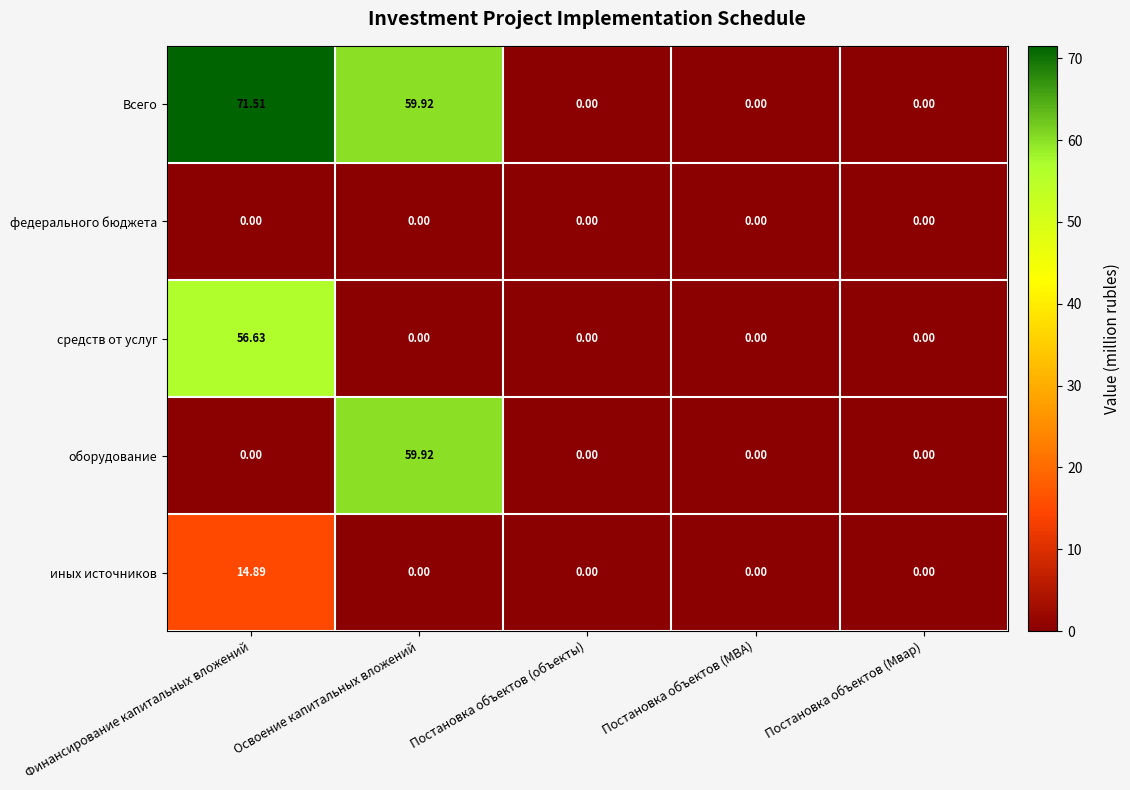

Which series has the widest spread of values?

Всего